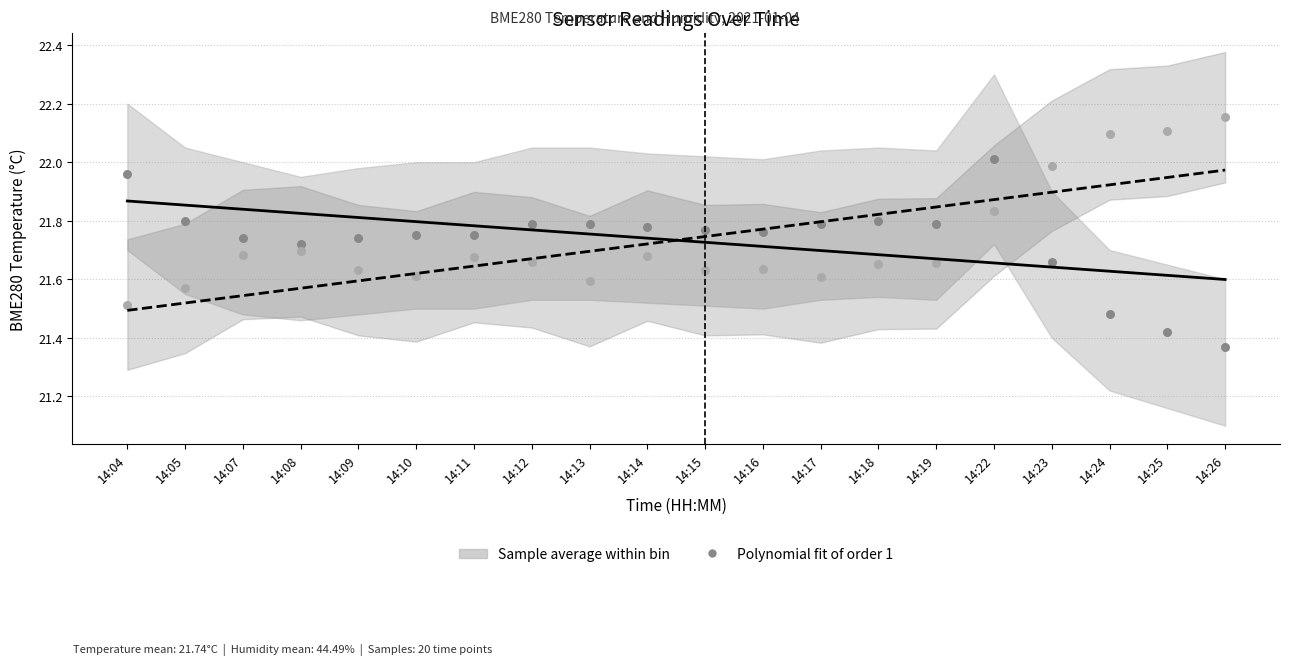

Across all data points, what is the range of Y values (max minus min)?

0.8